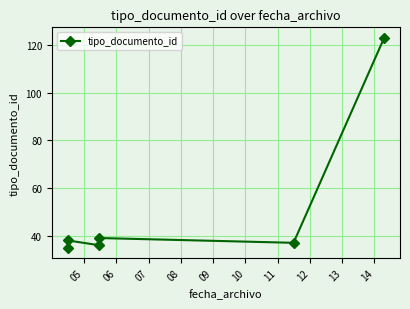

At which category does the chart reach its minimum across all series?

05